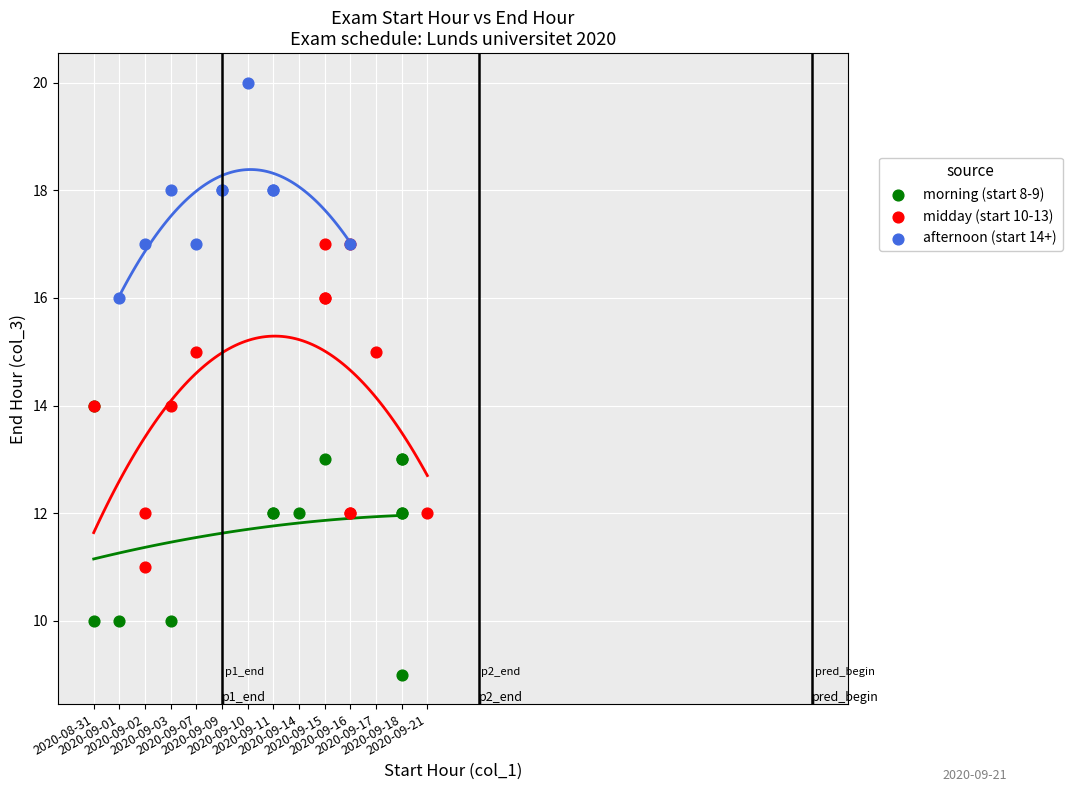

Which series has the widest spread of Y values?

midday (start 10-13)